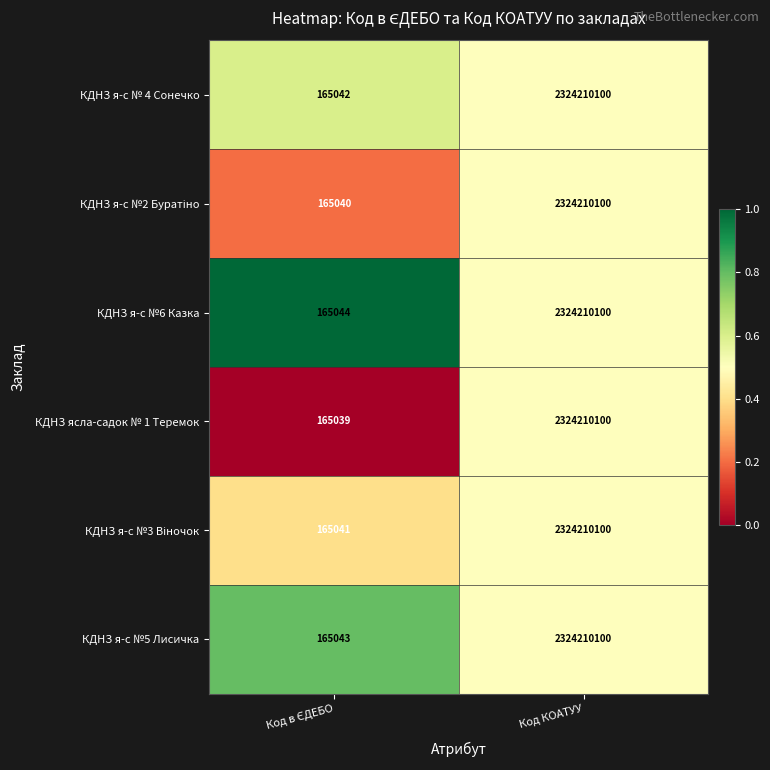

What is the difference between the maximum and minimum values in the КДНЗ я-с № 4 Сонечко series?

2324045058